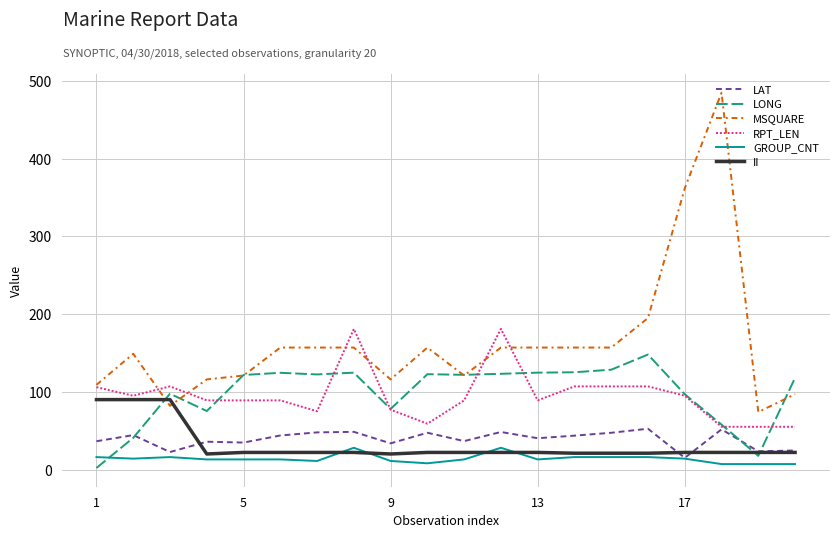

Which series has the largest total across all categories?

MSQUARE